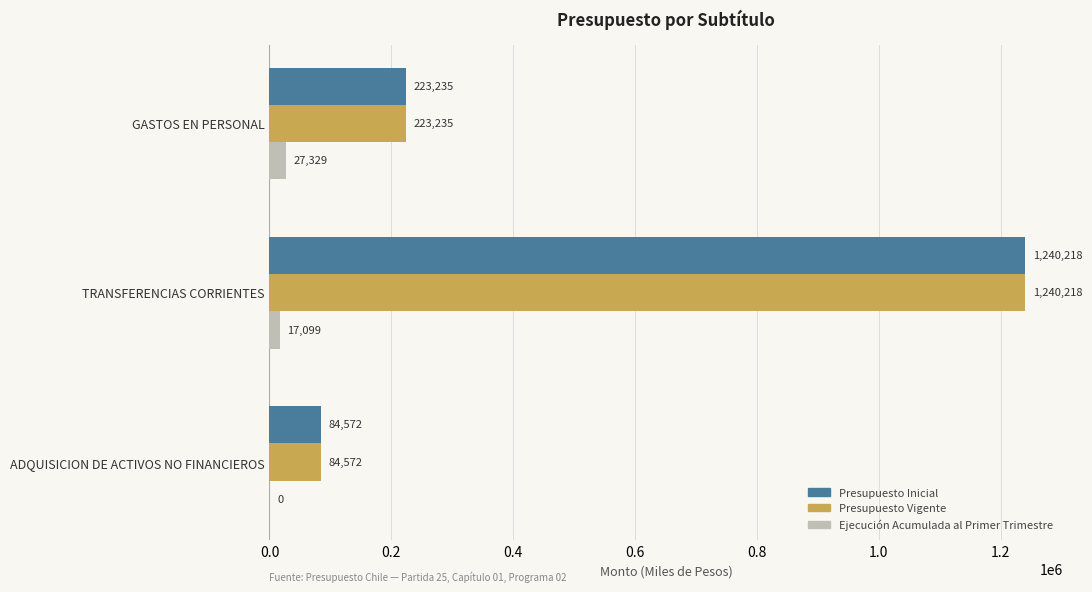

At which category is the sum across all series the highest?

TRANSFERENCIAS CORRIENTES